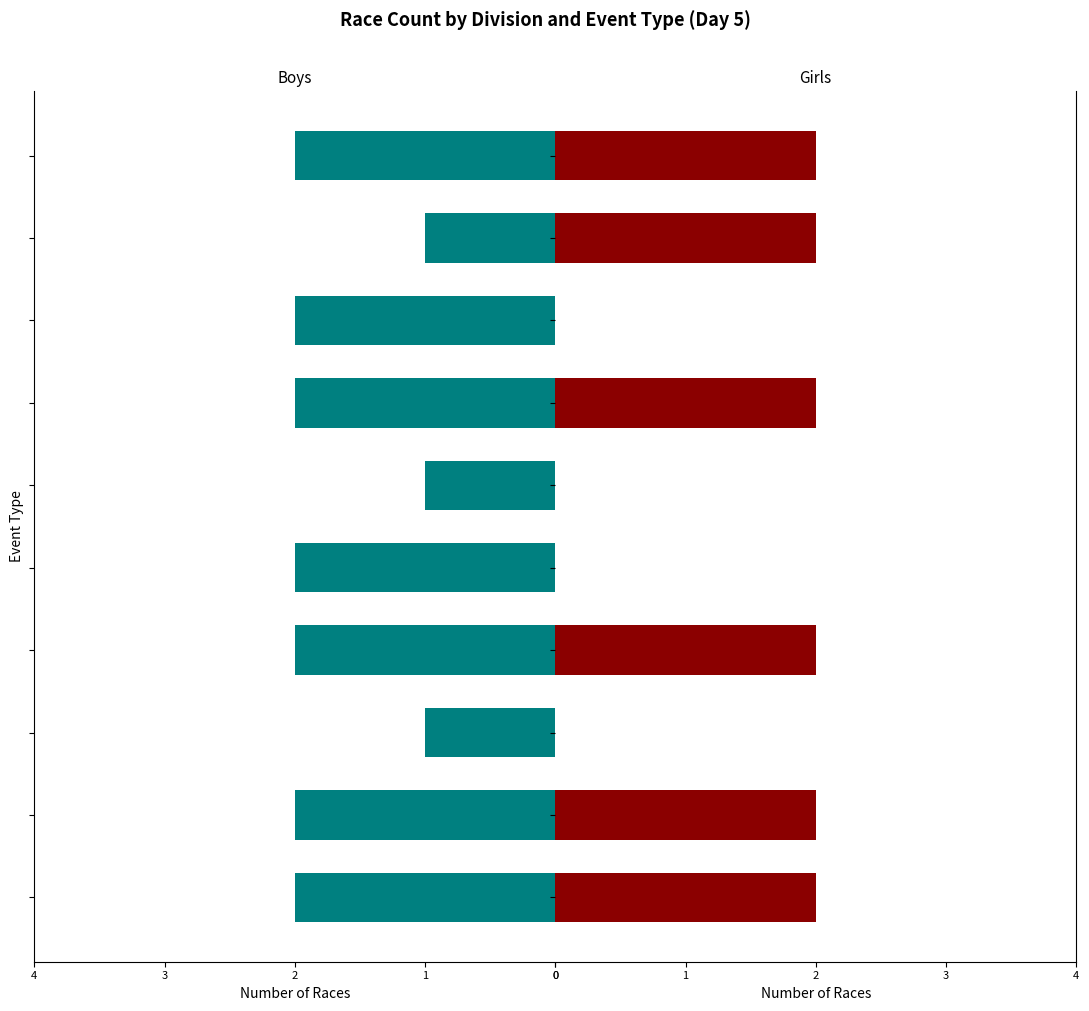

What are all the series names shown in the legend?

Boys, Girls